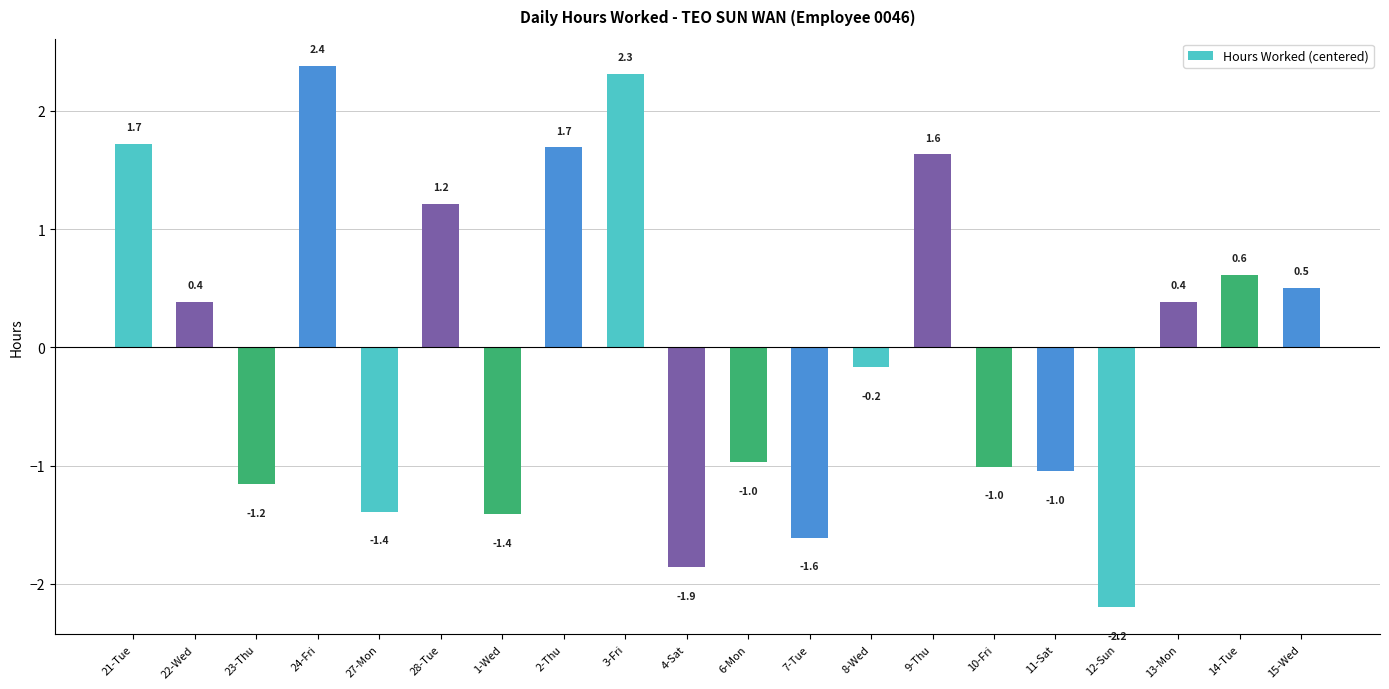

Which label corresponds to the smallest value in the chart?

12-Sun